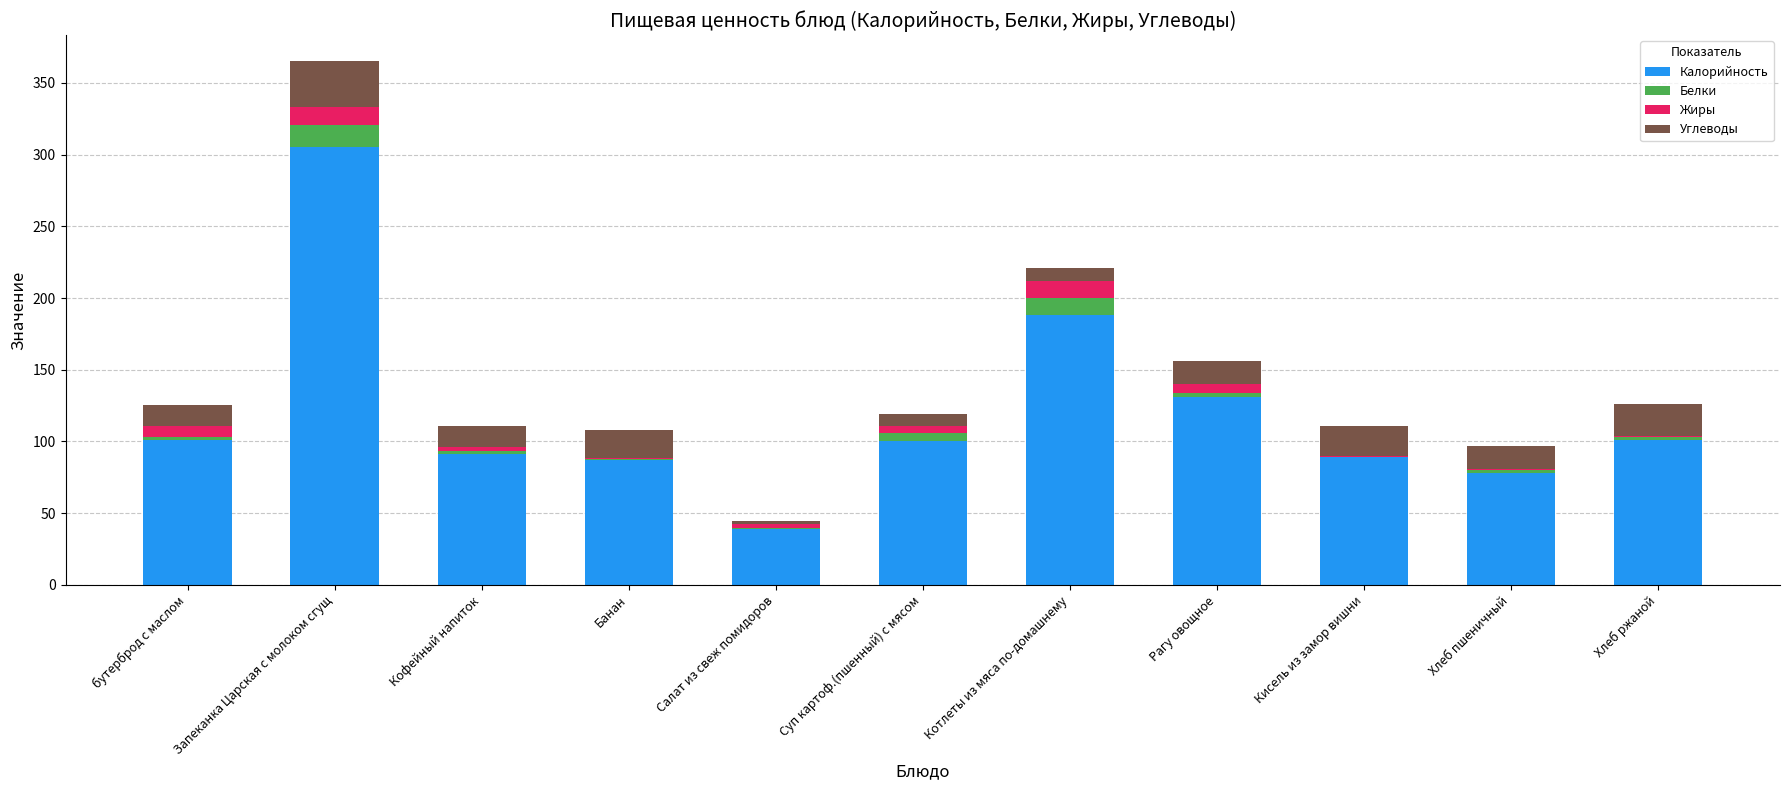

What value does the Калорийность series have at Котлеты из мяса по-домашнему?

188.0